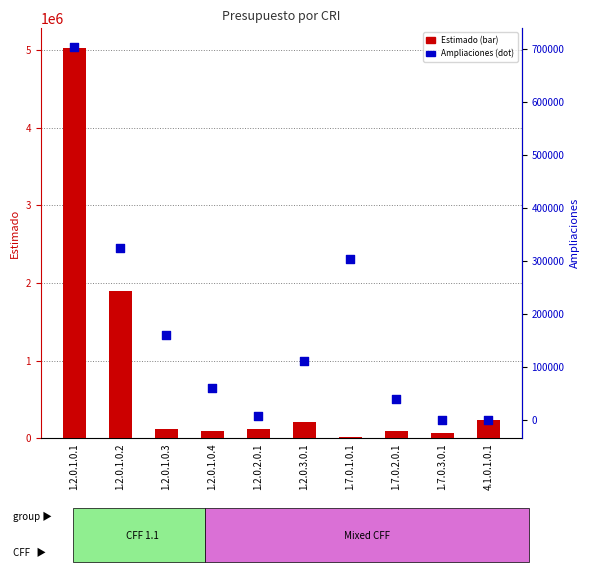

Which series contains the highest Y value?

Estimado